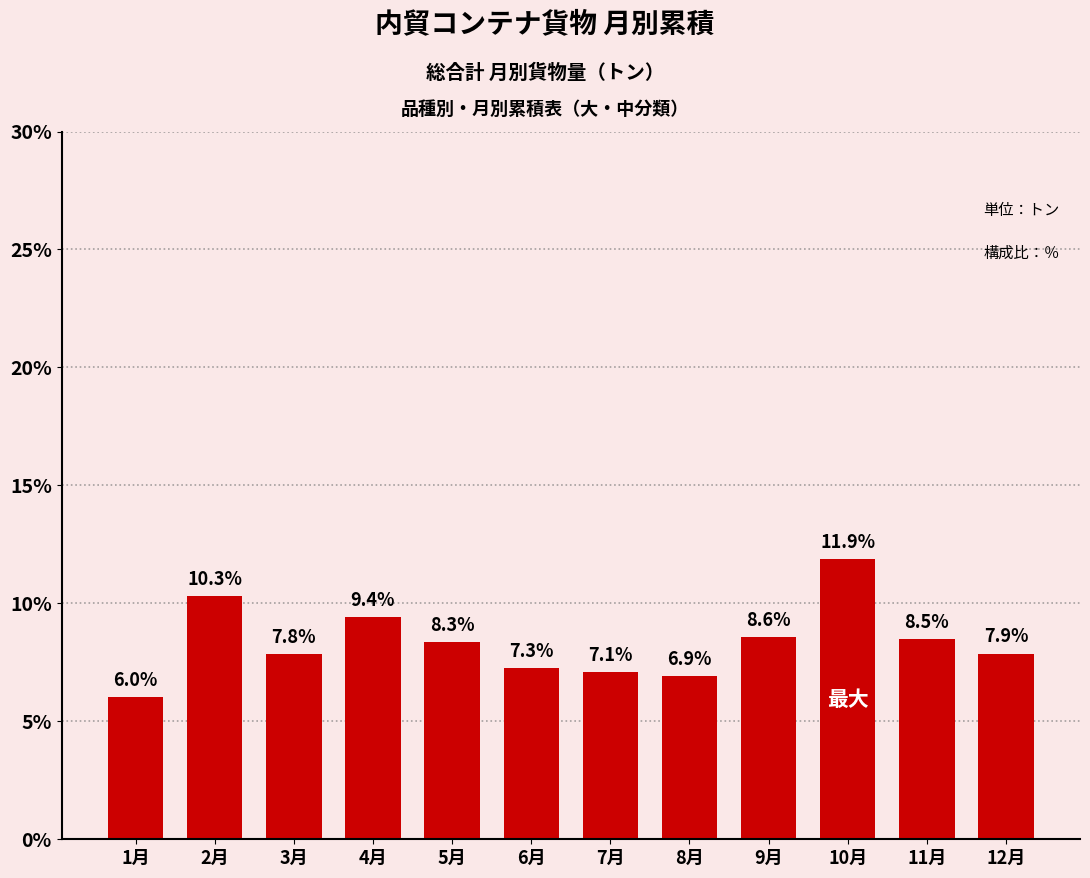

Count the number of categories in the chart.

12